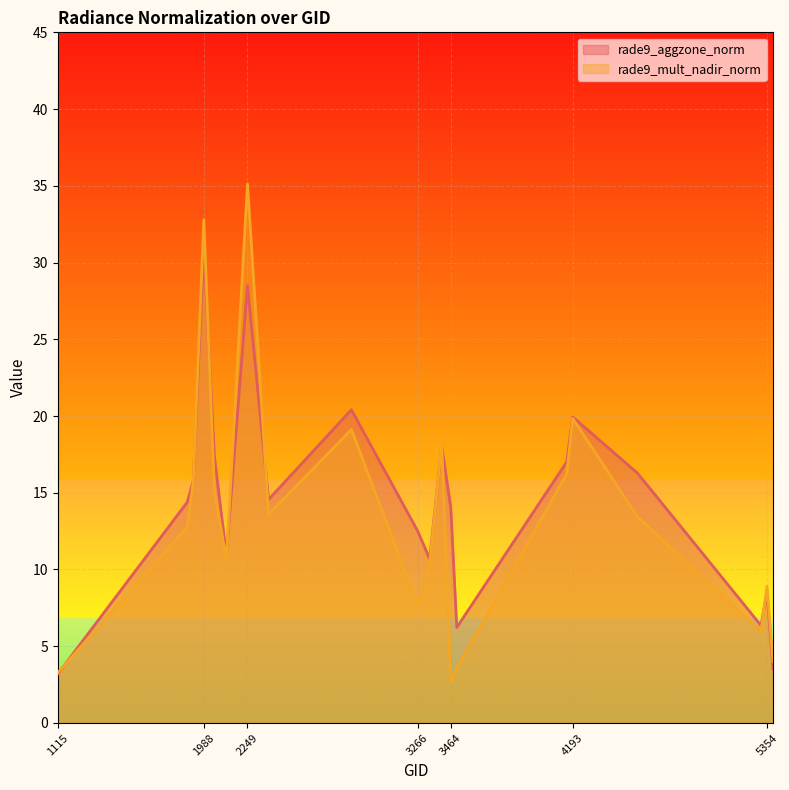

The rade9_mult_nadir_norm series shows 3.3 at 1115. True or false?

True